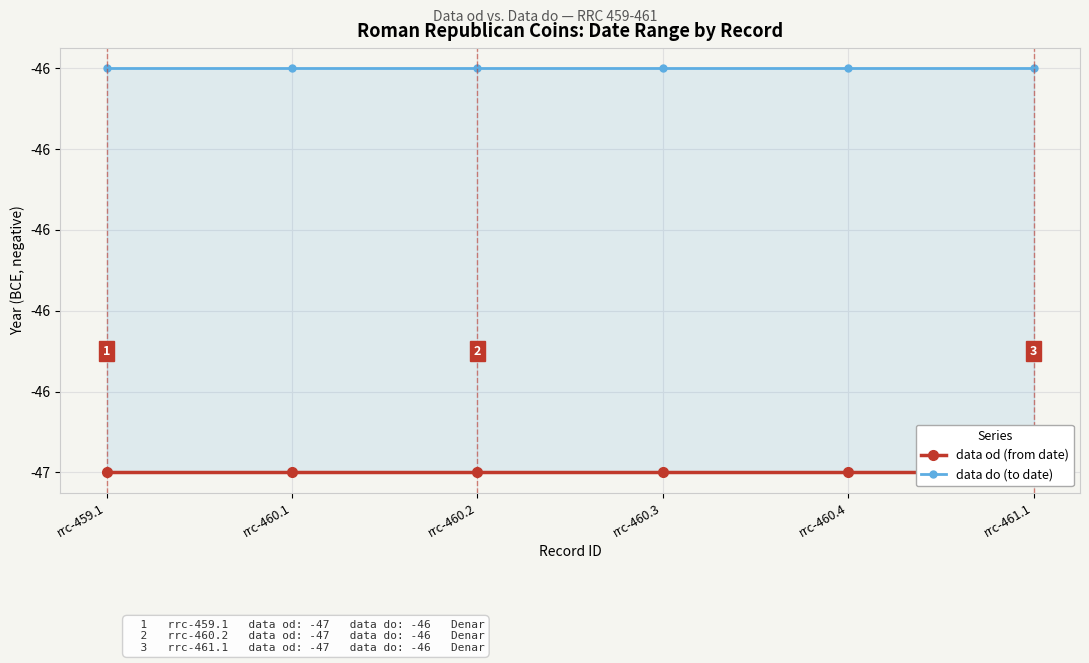

Reading left to right, what are all the values shown in this chart?

data od (from date): rrc-459.1=-47	rrc-460.1=-47	rrc-460.2=-47	rrc-460.3=-47	rrc-460.4=-47	rrc-461.1=-47
data do (to date): rrc-459.1=-46	rrc-460.1=-46	rrc-460.2=-46	rrc-460.3=-46	rrc-460.4=-46	rrc-461.1=-46